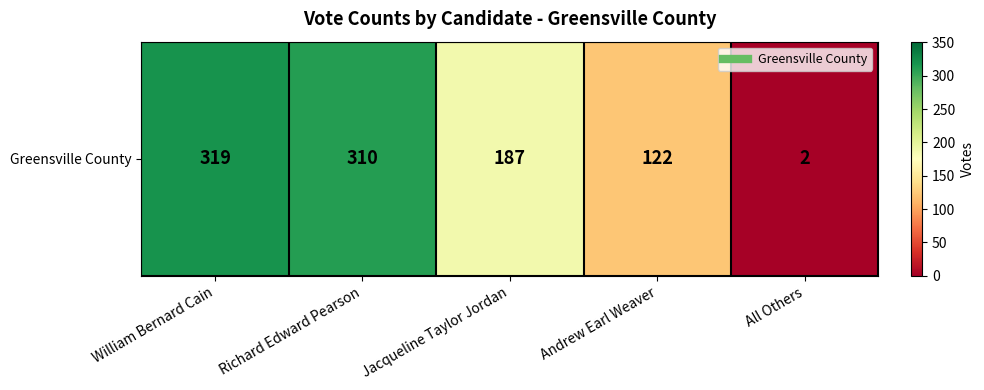

Which category has the highest value across all series?

William Bernard Cain